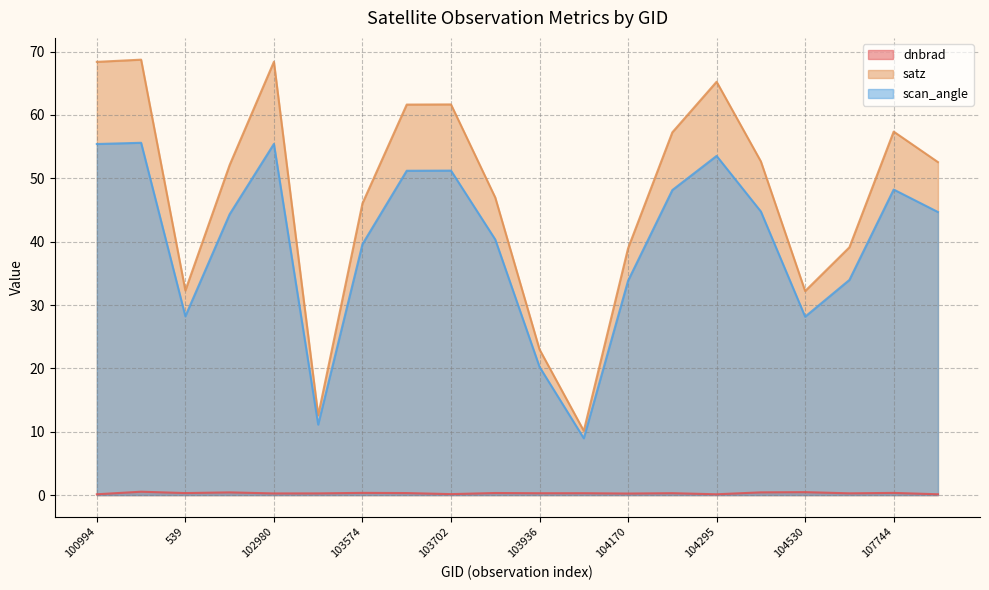

The value of satz at 107573 is 67.1. True or false?

False